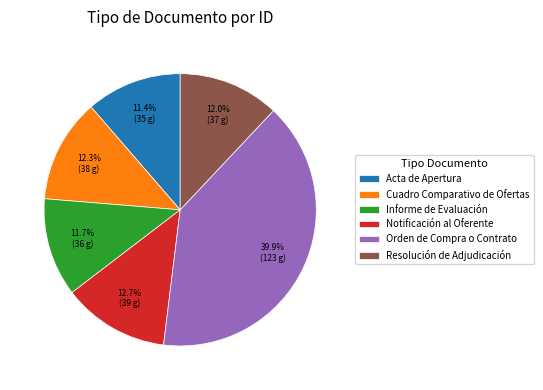

How many segments does this pie chart have?

6